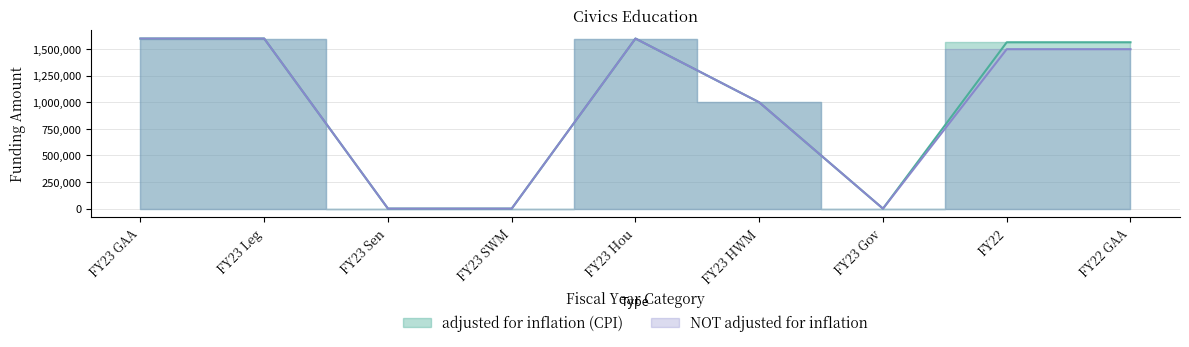

Is the value of NOT adjusted for inflation at FY22 GAA greater than the value of adjusted for inflation (CPI) at FY23 HWM?

Yes